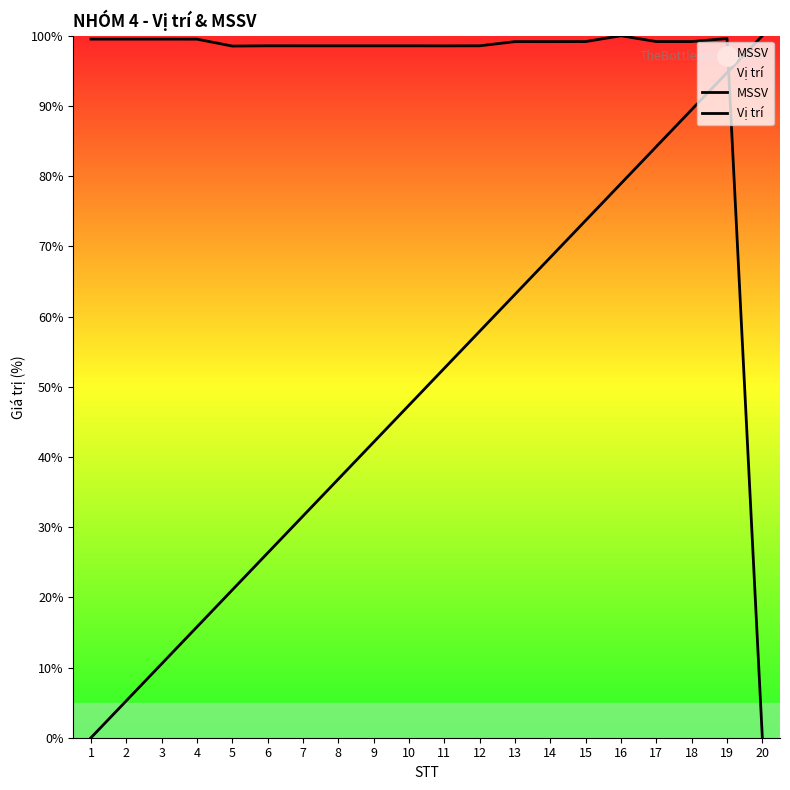

Reading left to right, list all the values displayed in this chart.

MSSV: 99.5	99.5	99.5	99.5	98.5	98.6	98.6	98.6	98.6	98.6	98.6	98.6	99.2	99.2	99.2	100.0	99.2	99.2	99.6	0.0
Vị trí: 0.0	5.3	10.5	15.8	21.1	26.3	31.6	36.8	42.1	47.4	52.6	57.9	63.2	68.4	73.7	78.9	84.2	89.5	94.7	100.0